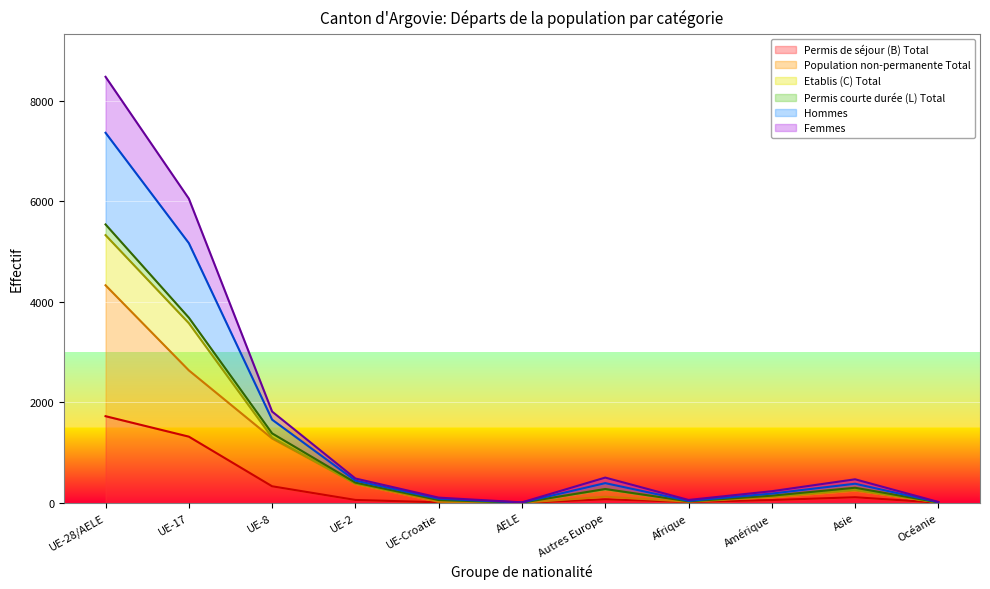

What are all the series names shown in the legend?

Permis de séjour (B) Total, Population non-permanente Total, Etablis (C) Total, Permis courte durée (L) Total, Hommes, Femmes